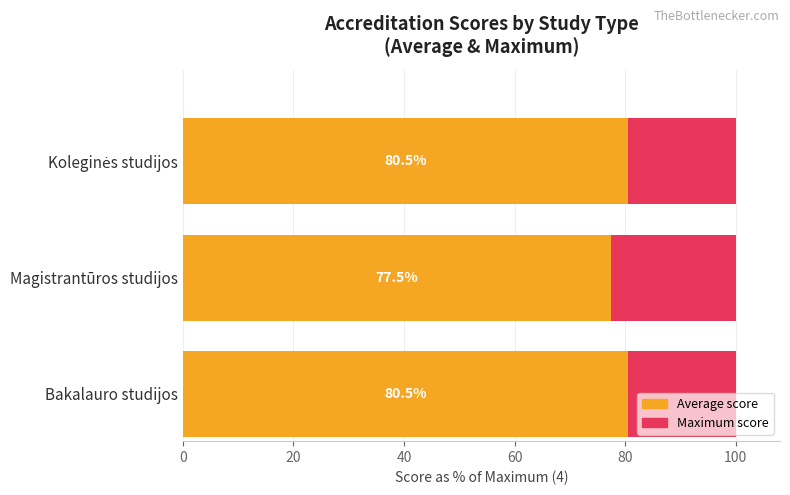

At 0, list the series in order from smallest to largest.

Maximum score, Average score